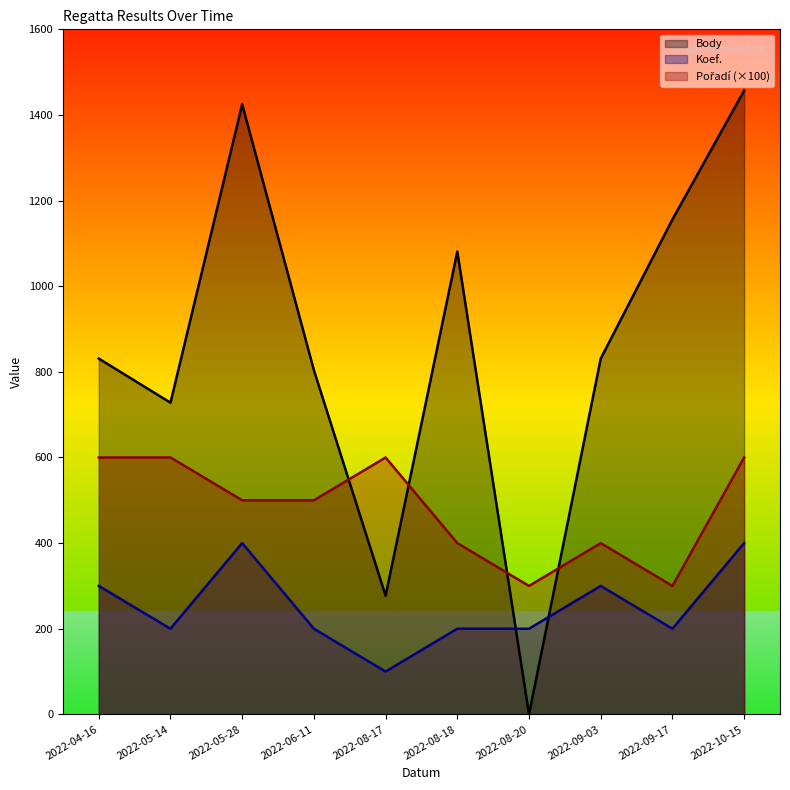

True or false: Koef. and Body cross at least once.

True